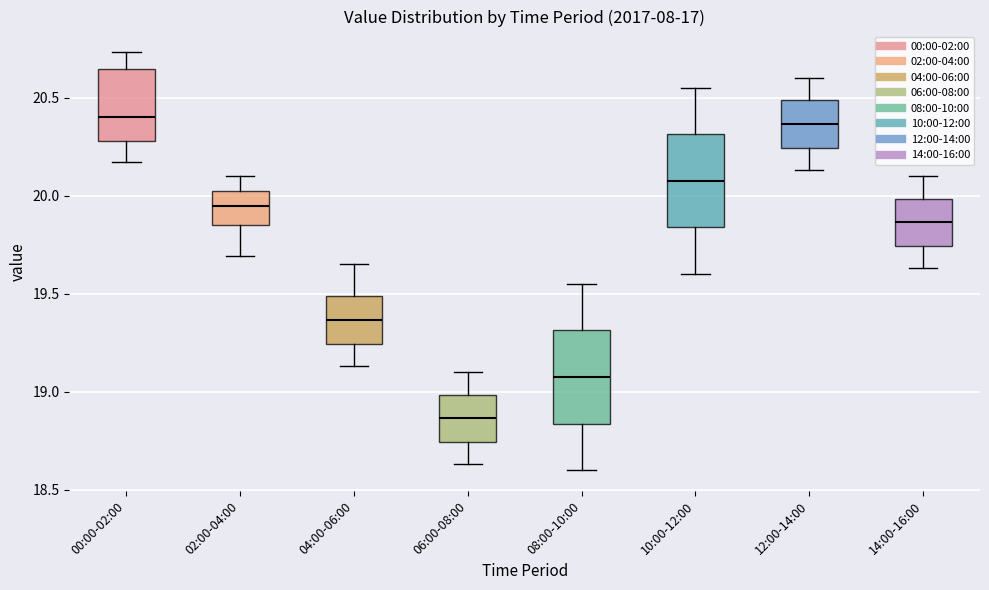

Where is the lower edge of the box for 12:00-14:00 on the y-axis? The values are not printed on the chart, so give them approximately, as read against the axis.

20.25